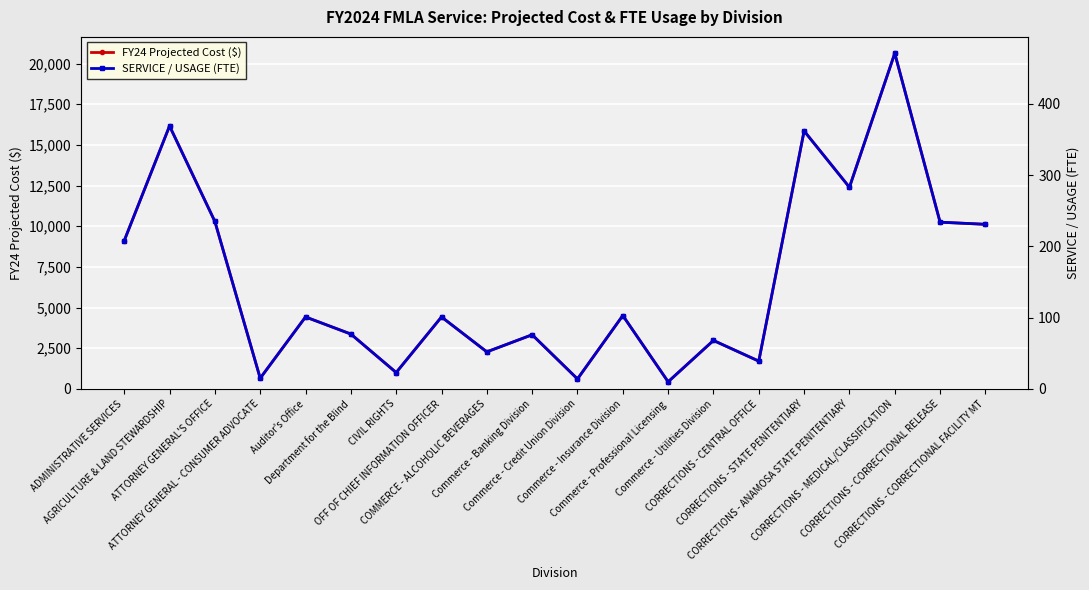

What position from the right is ATTORNEY GENERAL - CONSUMER ADVOCATE?

17